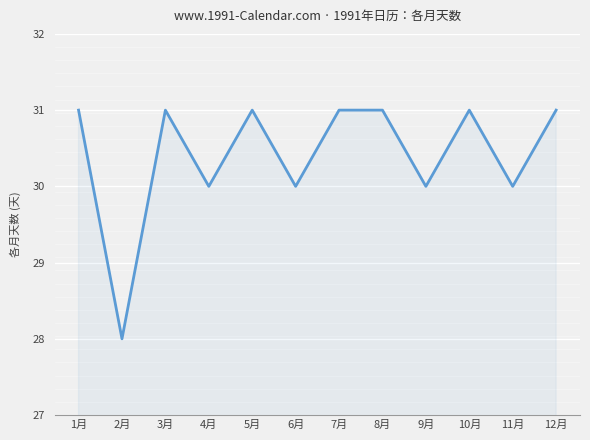

Which label corresponds to the smallest value in the chart?

2月